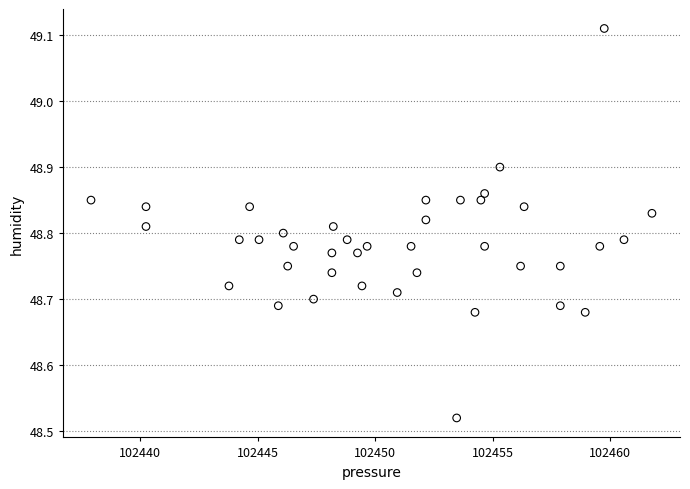

What is the range of X values (max minus min)?

23.9